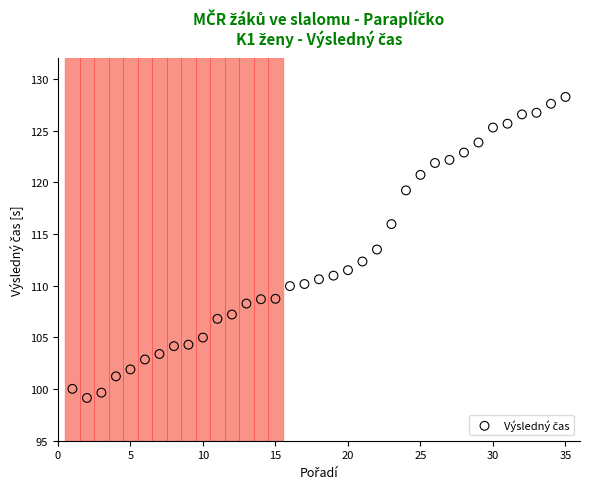

What is the range of Y values (max minus min)?

29.1